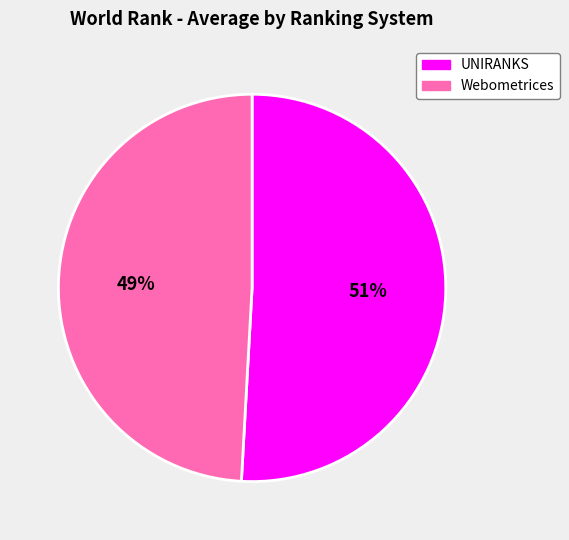

Between Webometrices and UNIRANKS, which is larger?

UNIRANKS